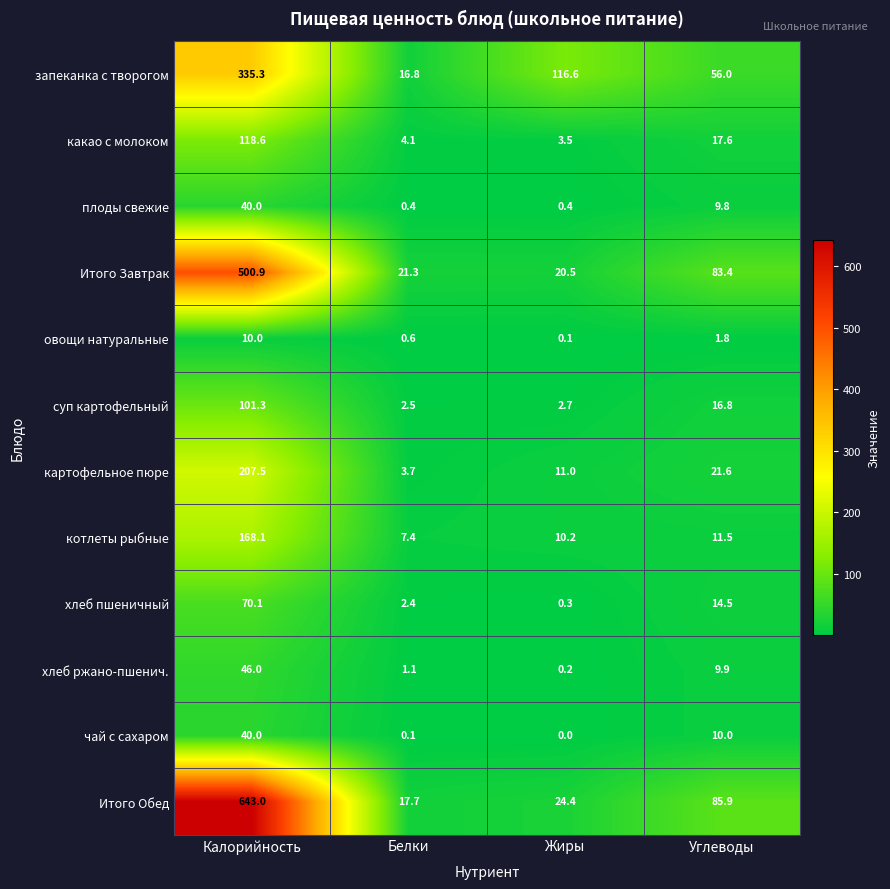

List the labels in order of хлеб ржано-пшенич. value, smallest first.

Жиры, Белки, Углеводы, Калорийность